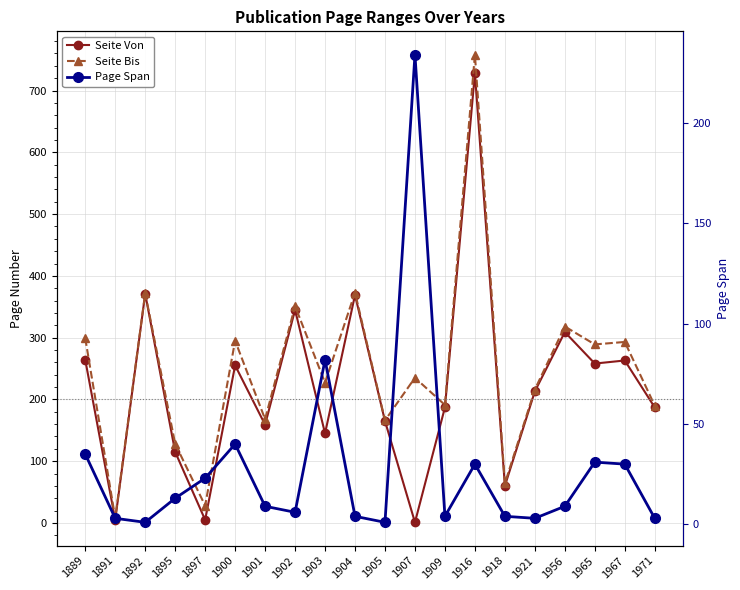

Which series ends up on top after the final intersection of Seite Von and Page Span?

Seite Von